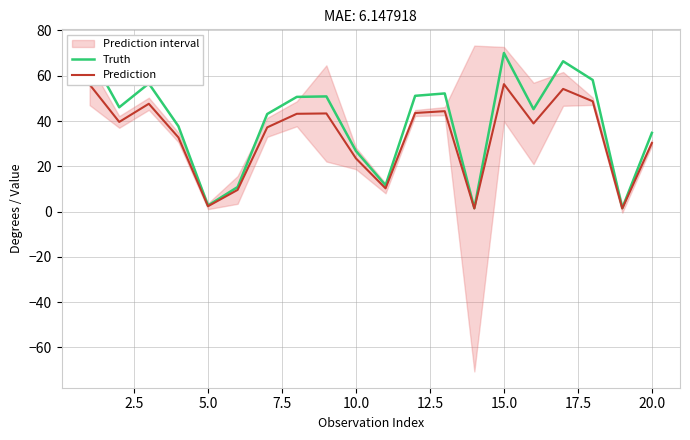

True or false: Truth and Prediction intersect in this chart.

False